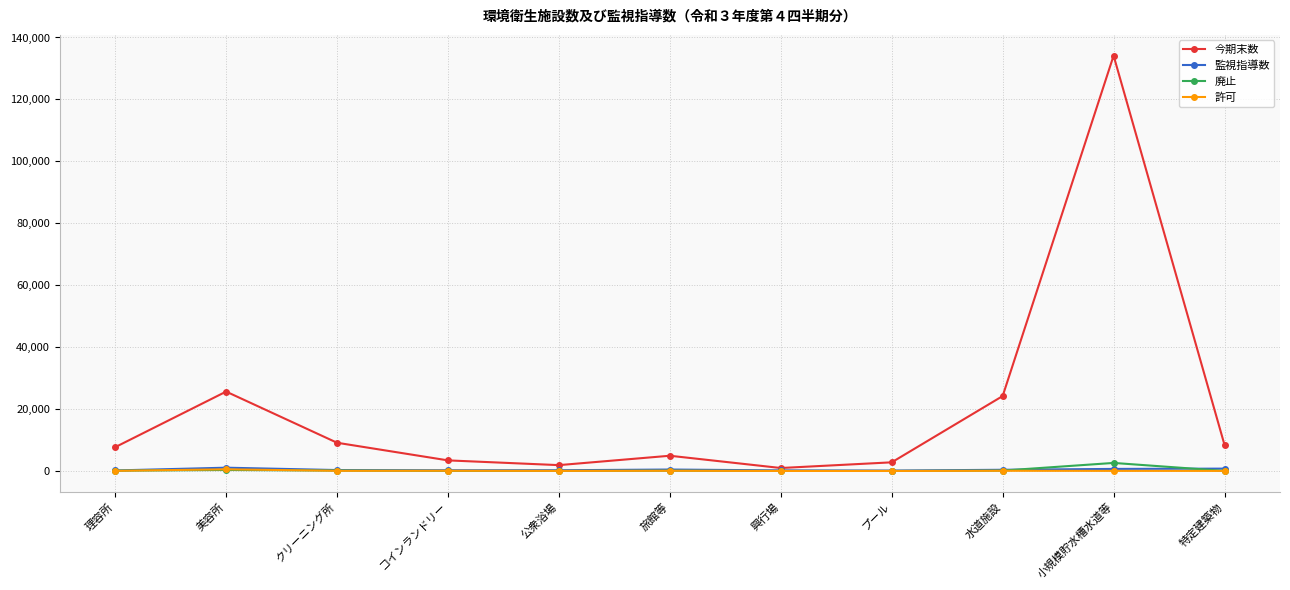

In 今期末数, how many points are higher than both neighbors (excluding endpoints)?

3